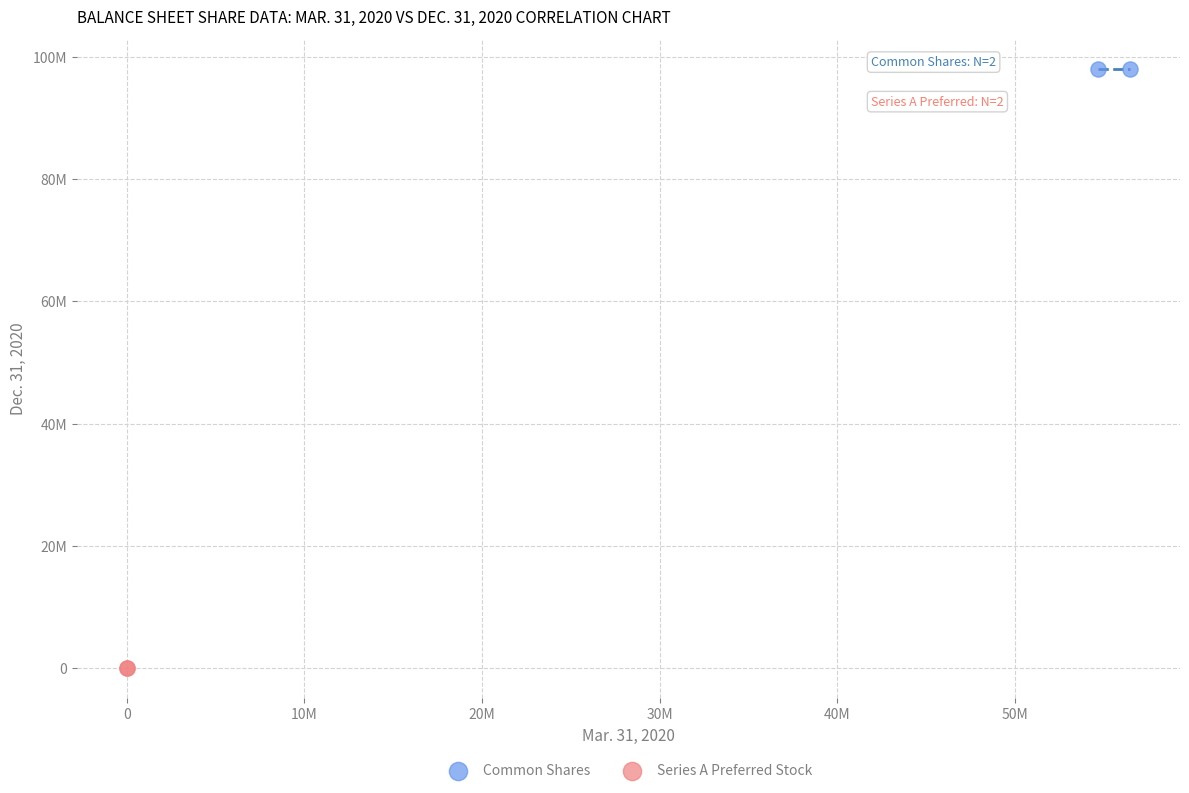

What are all the series names shown in the legend?

Common Shares, Series A Preferred Stock